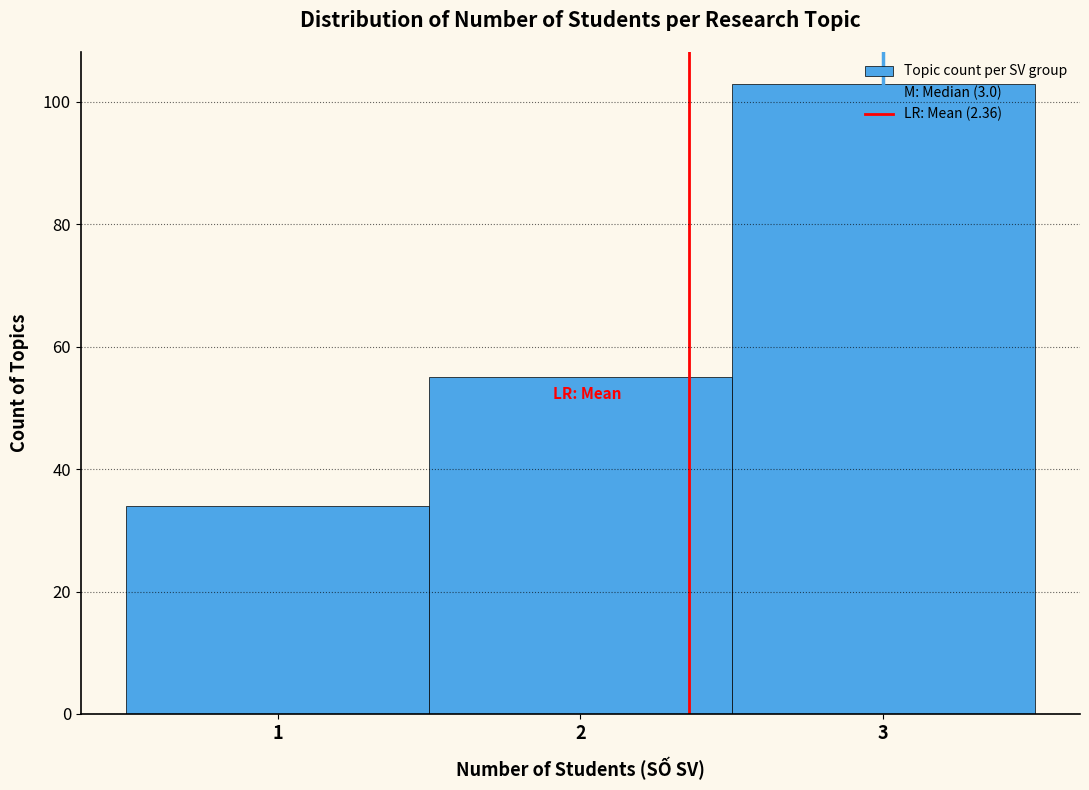

Over which range of the x-axis is the bar tallest?

2.5 to 3.5